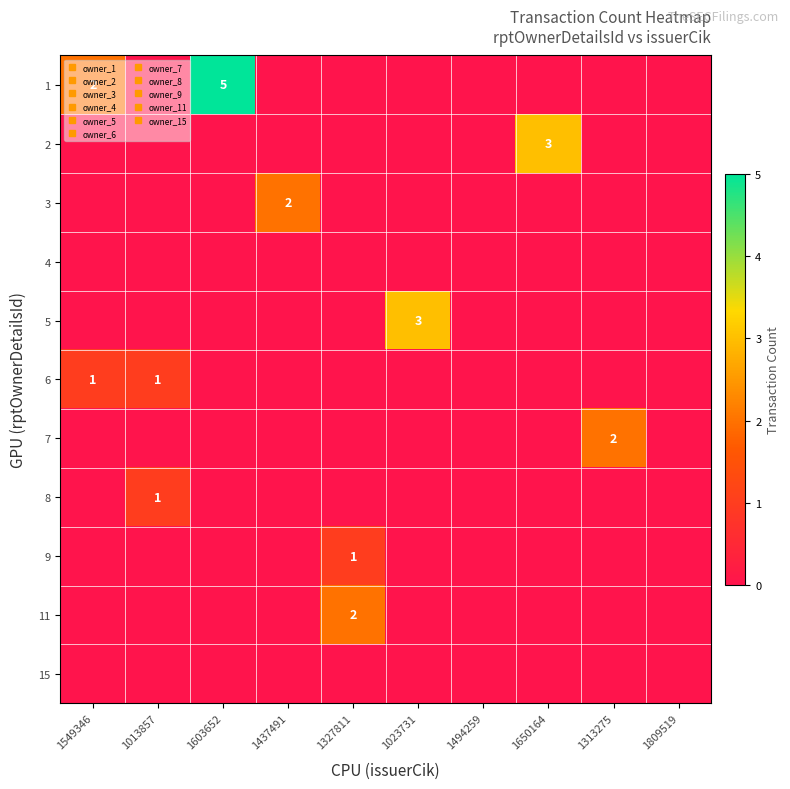

At which label does 4 reach its minimum?

1549346